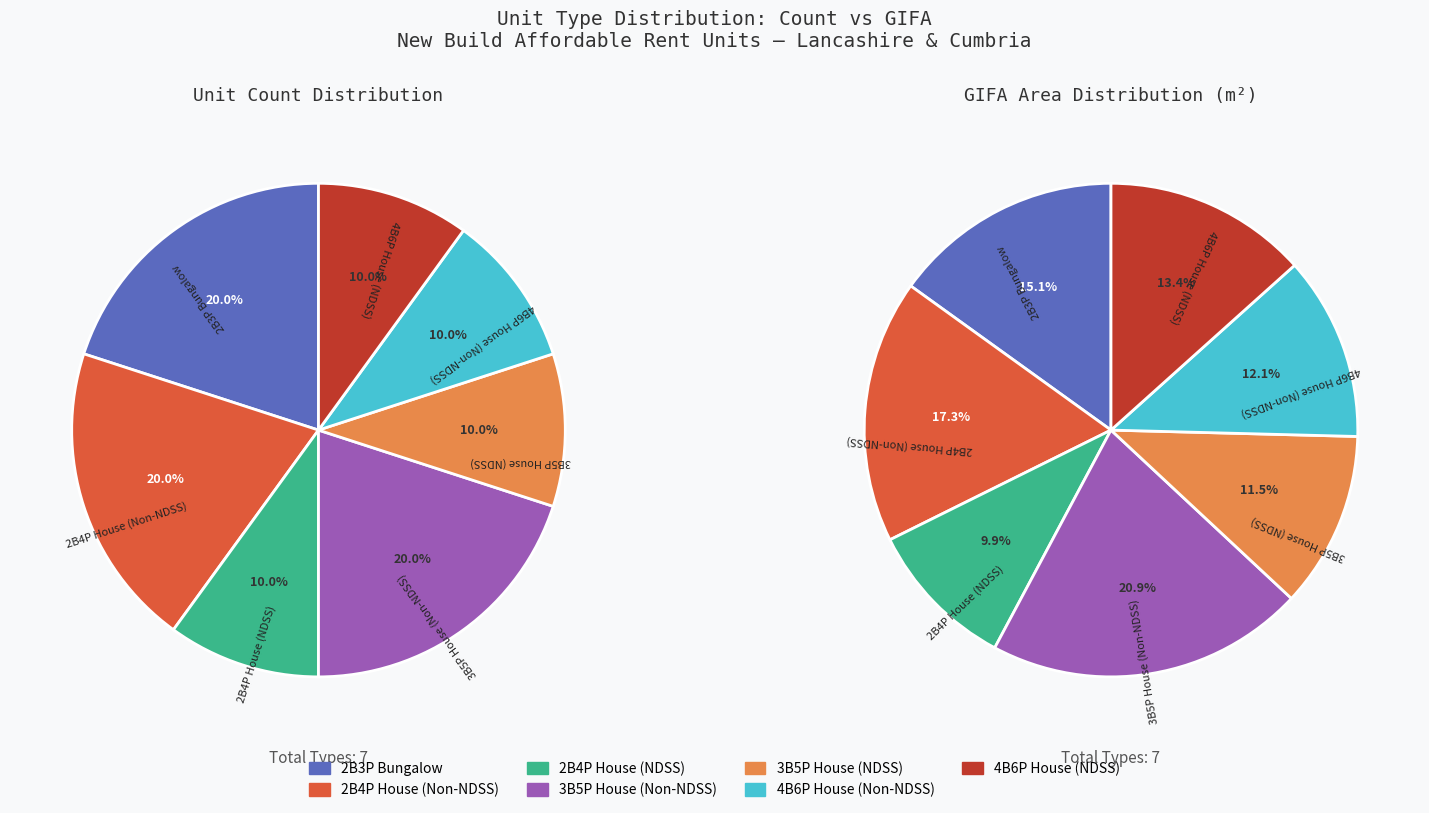

How many segments does this pie chart have?

7